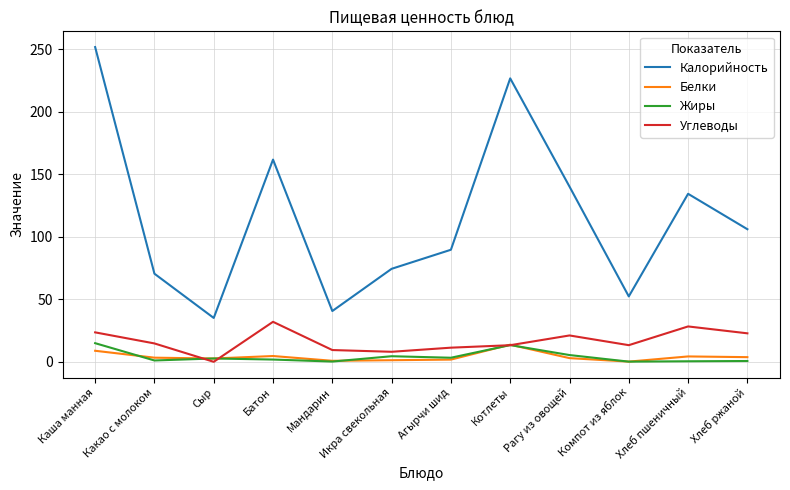

How many lines are shown in the chart?

4